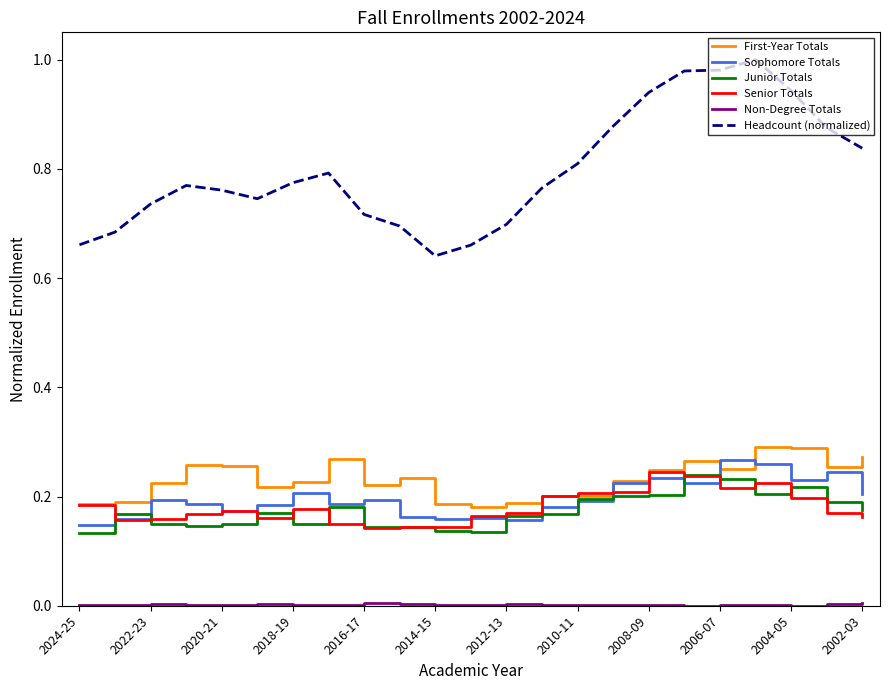

Which series has the largest range (max minus min)?

Headcount (normalized)